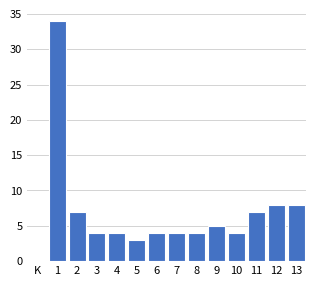

Reading right to left, what are all the values shown in this chart?

13=8	12=8	11=7	10=4	9=5	8=4	7=4	6=4	5=3	4=4	3=4	2=7	1=34